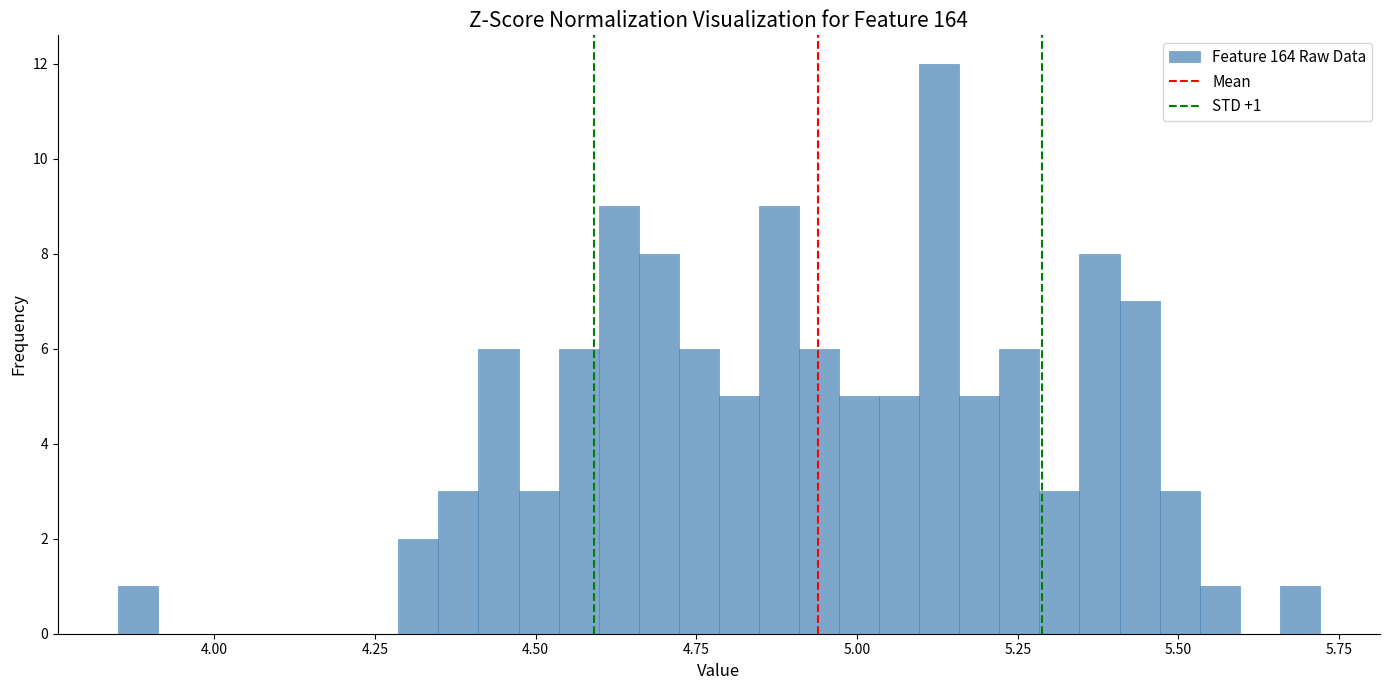

Around what value on the x-axis is the tallest bar? Give the approximate position of its centre, as read against the axis.

5.15